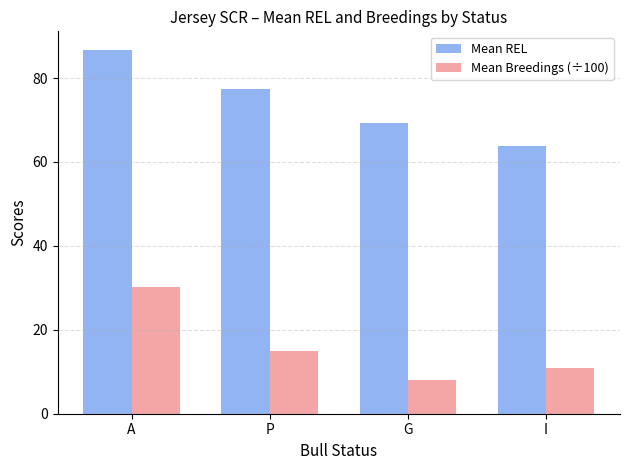

What is the highest value of the Mean Breedings (÷100) series?

30.3